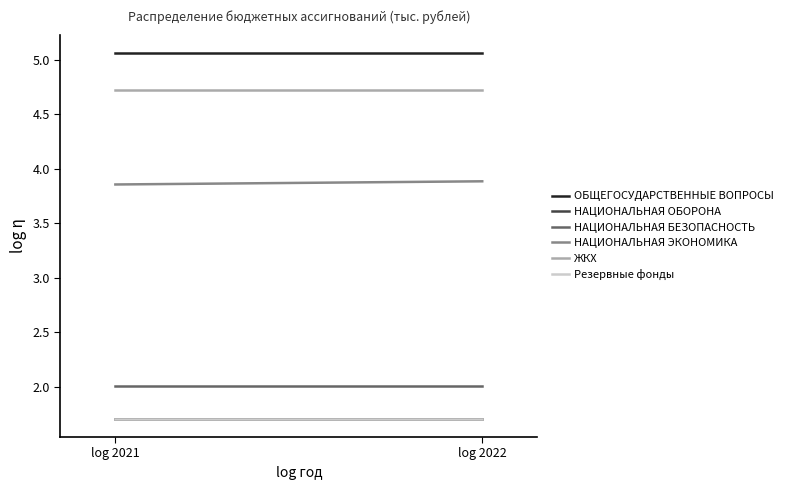

What is the highest value of the ЖКХ series?

4.7